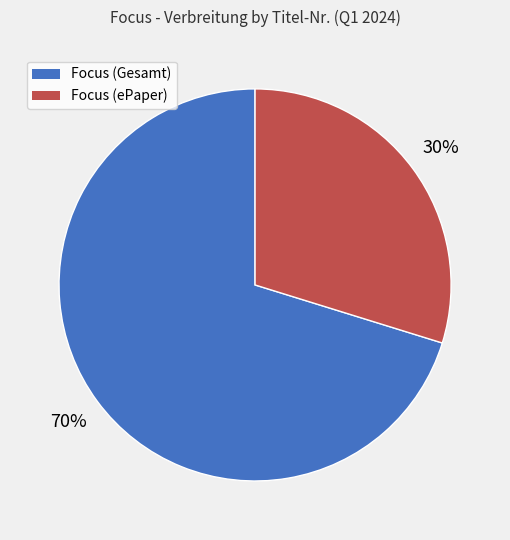

To the nearest percent, what is the average slice percentage?

50%